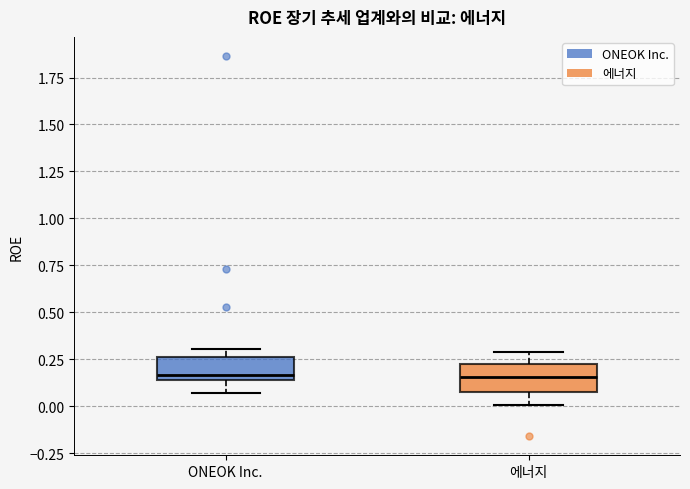

Reading left to right, read every box against the y-axis: the position of its median line, the range the box covers, and the ends of its whiskers. The values are not printed on the chart, so give them approximately, as read against the axis.

ONEOK Inc.: median 0.15 (just above the box's lower edge), box 0.15 to 0.25, whiskers 0.05 to 0.30
에너지: median 0.15, box 0.10 to 0.20, whiskers 0.00 to 0.30